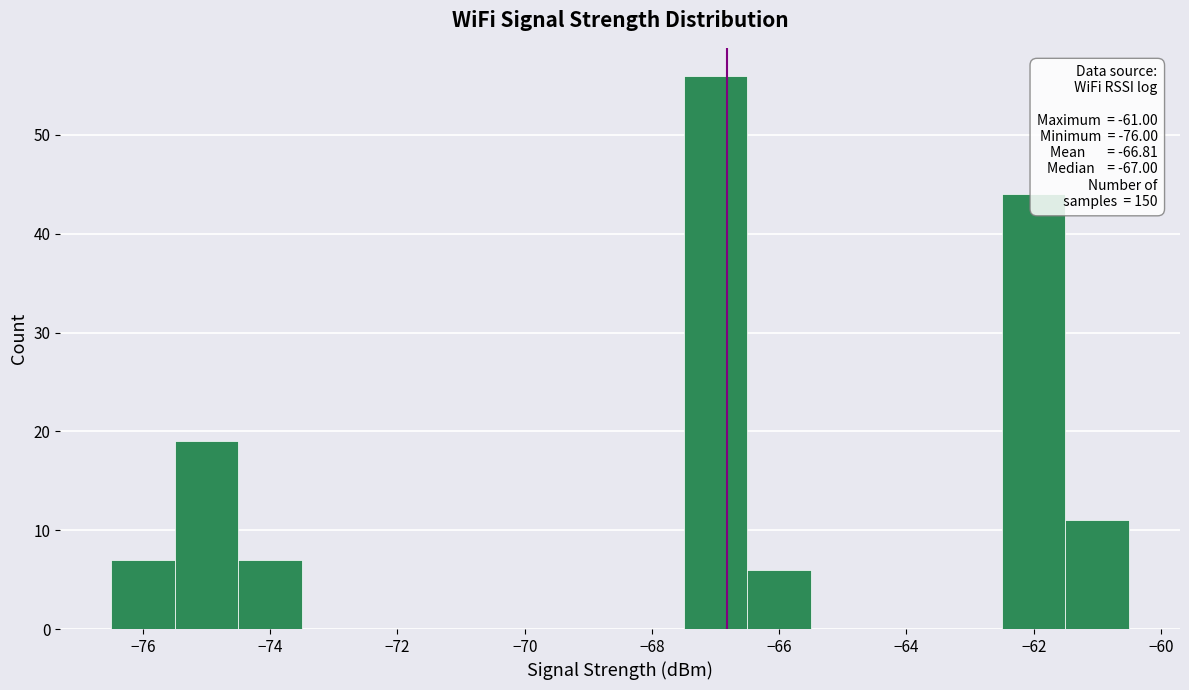

Which range on the x-axis has the tallest bar?

-67.5 to -66.5